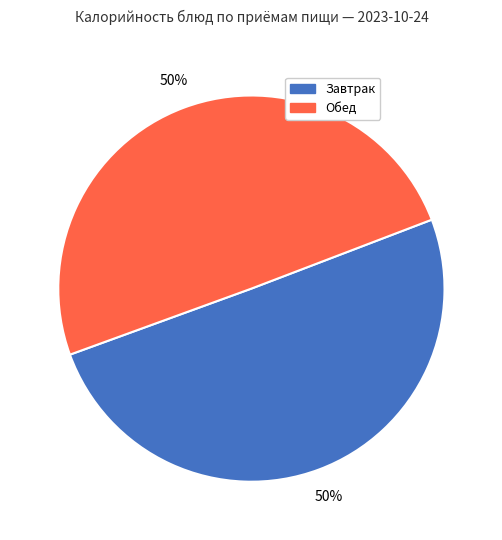

To the nearest percent, what is the average slice percentage?

50%